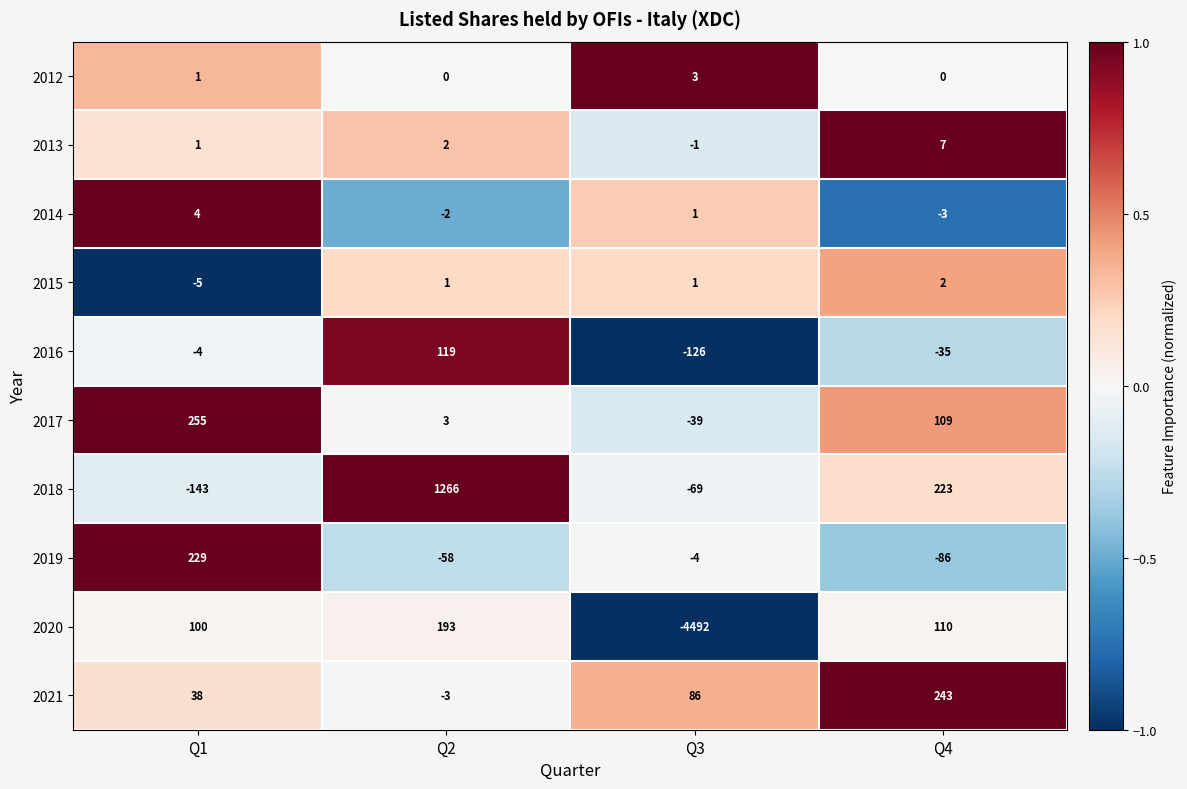

What is the sum of all 2019 values?

81